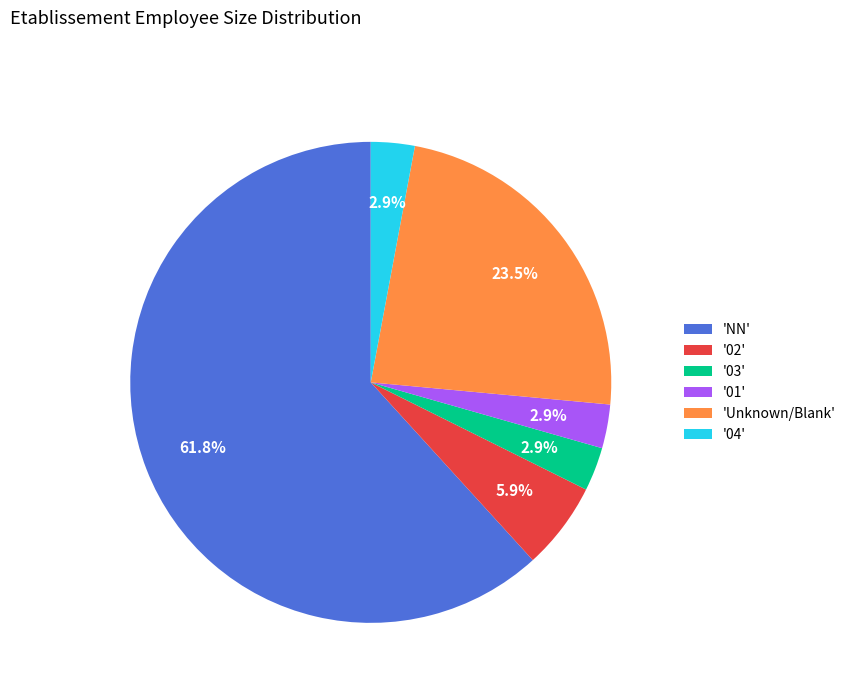

What percentage is NOT represented by '02'?

94.1%